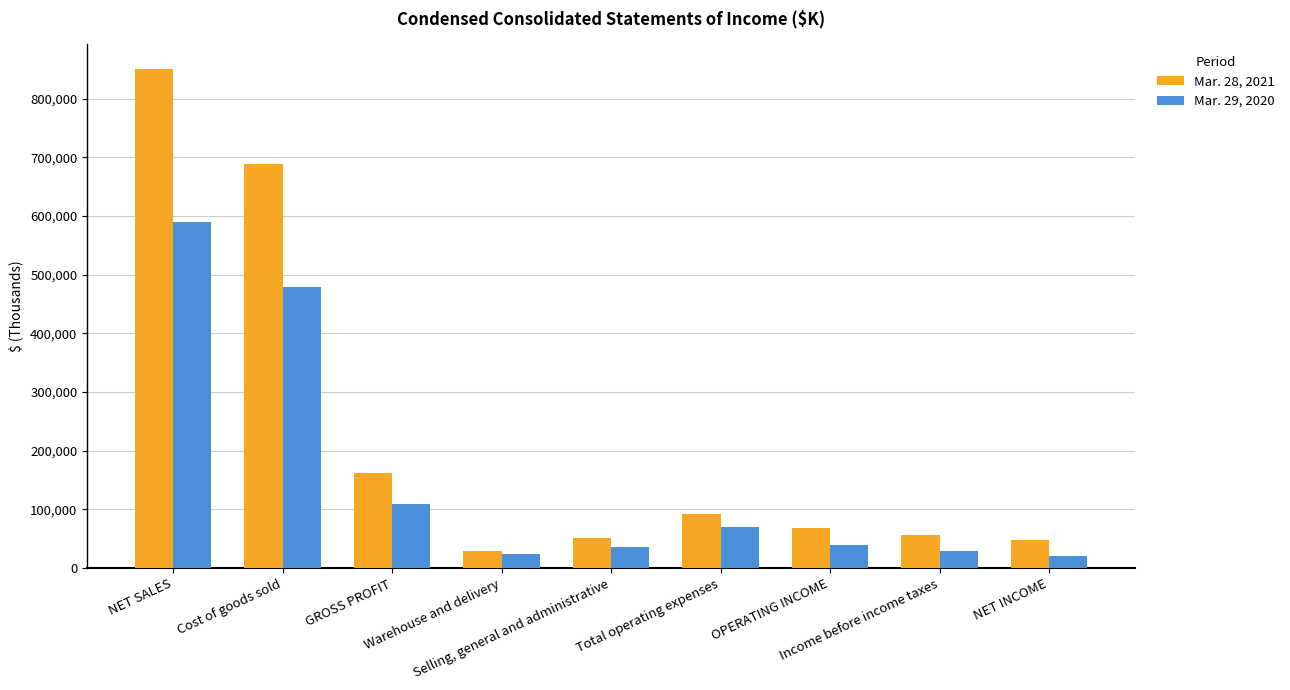

What is the value of the Mar. 28, 2021 bar at the 6th from the left?

93051